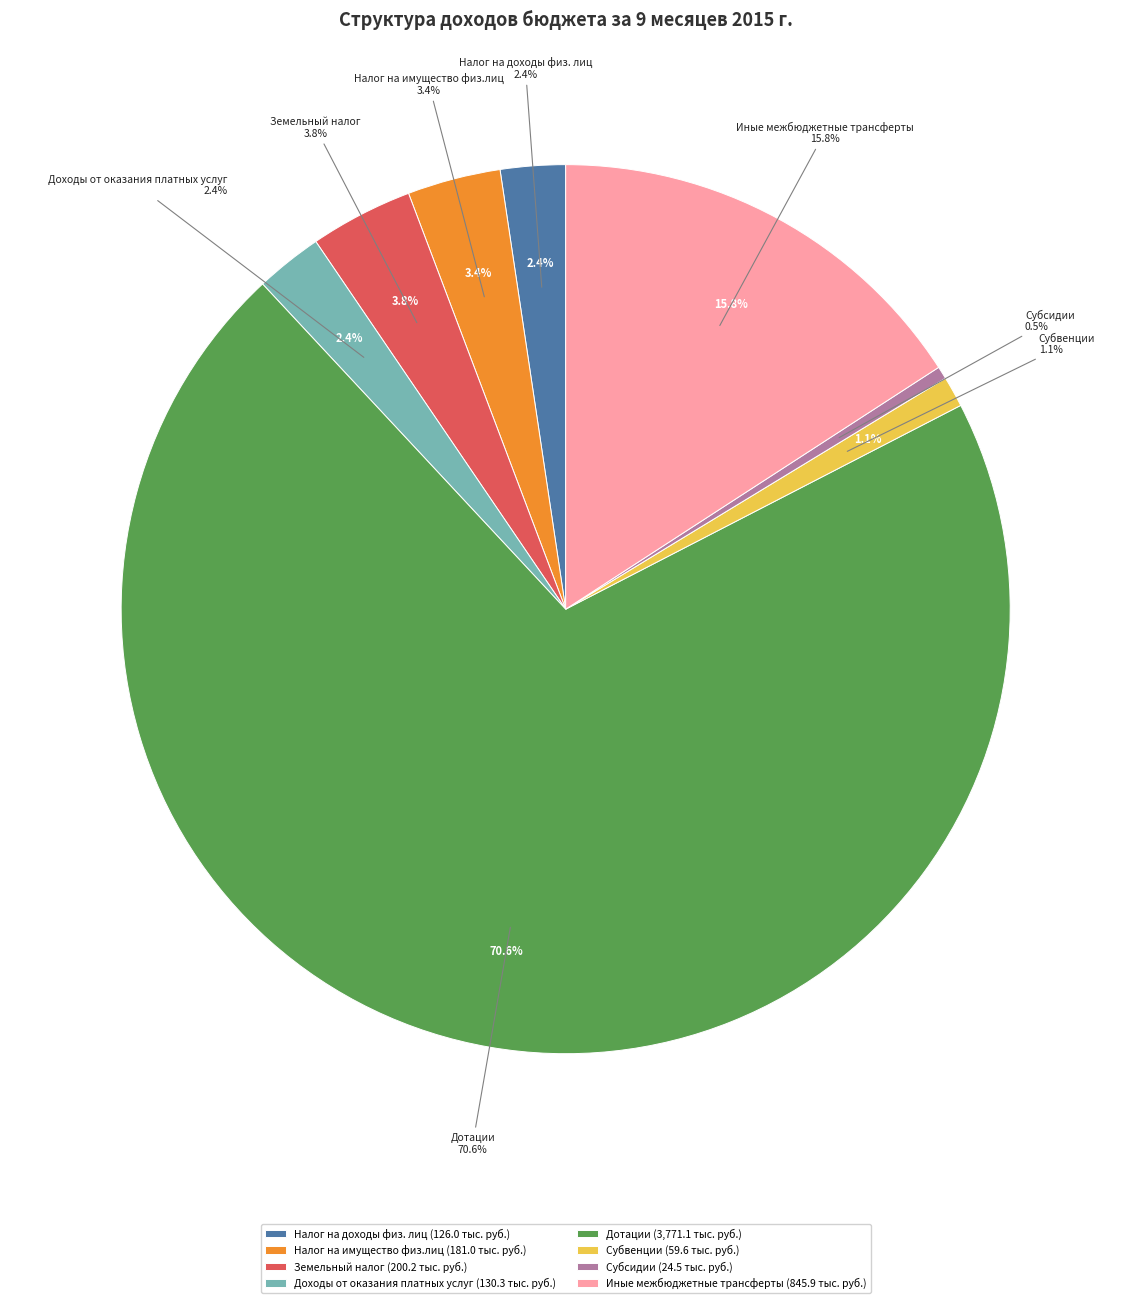

Rank the categories by value from lowest to highest.

Субсидии, Субвенции, Налог на доходы физ. лиц, Доходы от оказания платных услуг, Налог на имущество физ.лиц, Земельный налог, Иные межбюджетные трансферты, Дотации